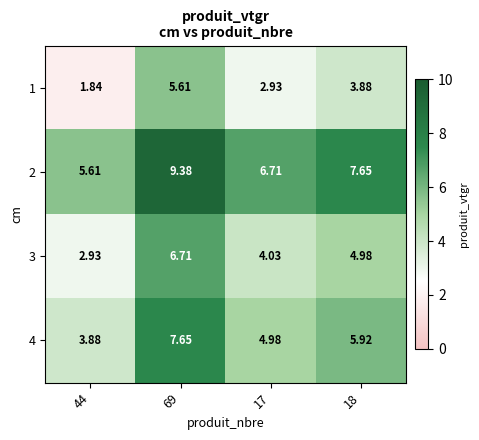

List the series in order of their overall mean, lowest first.

1, 3, 4, 2